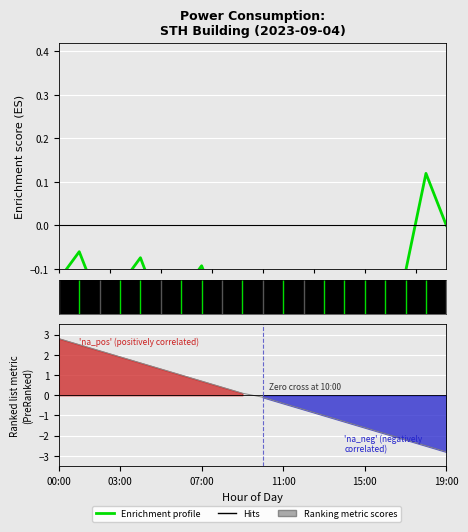

What is the change in value from 14 to 19?

+0.2